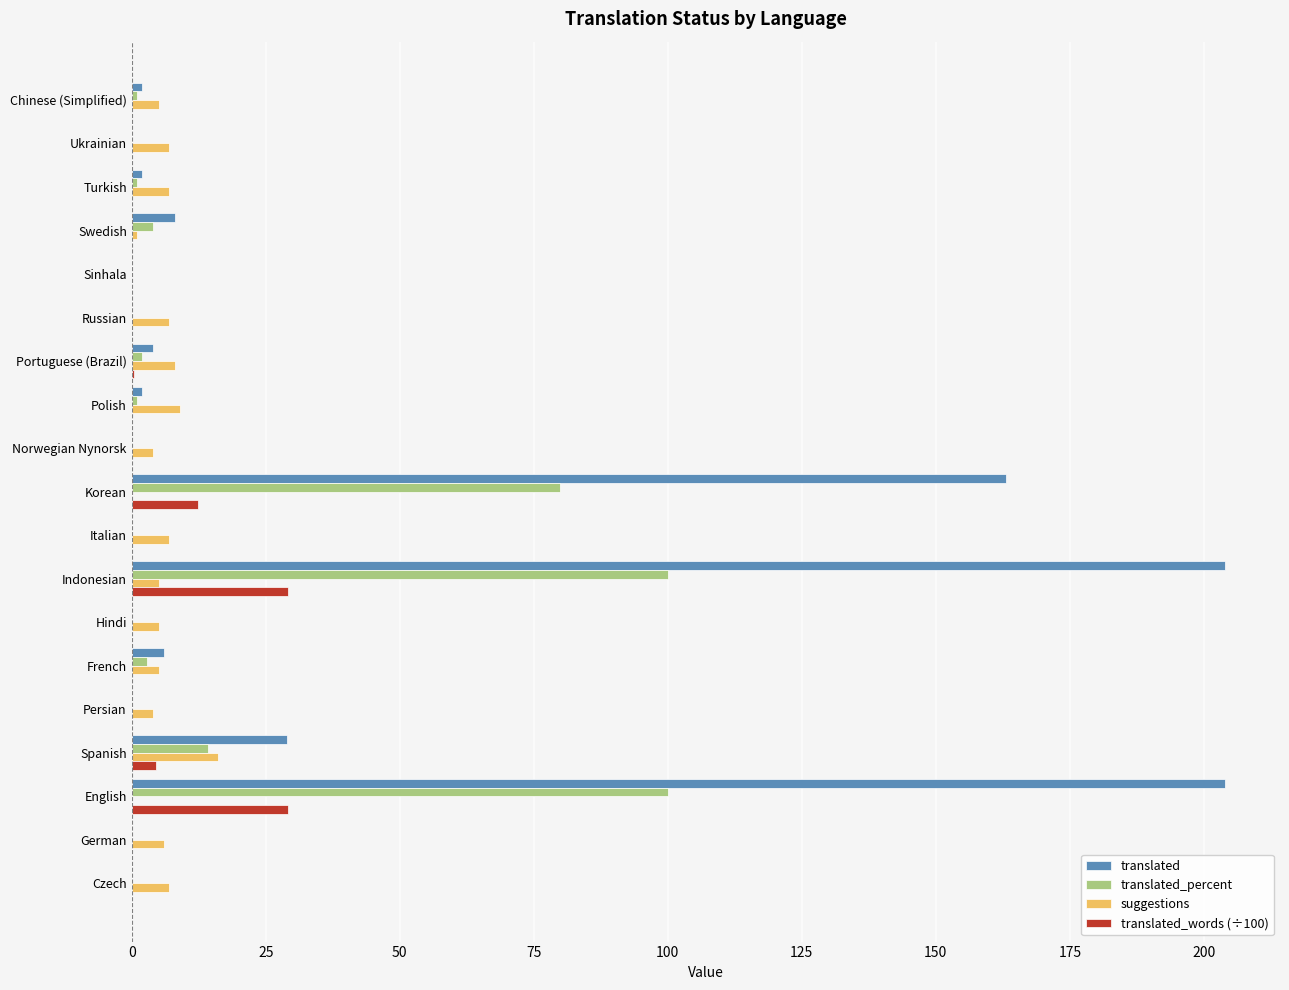

Which series has the largest total across all categories?

translated